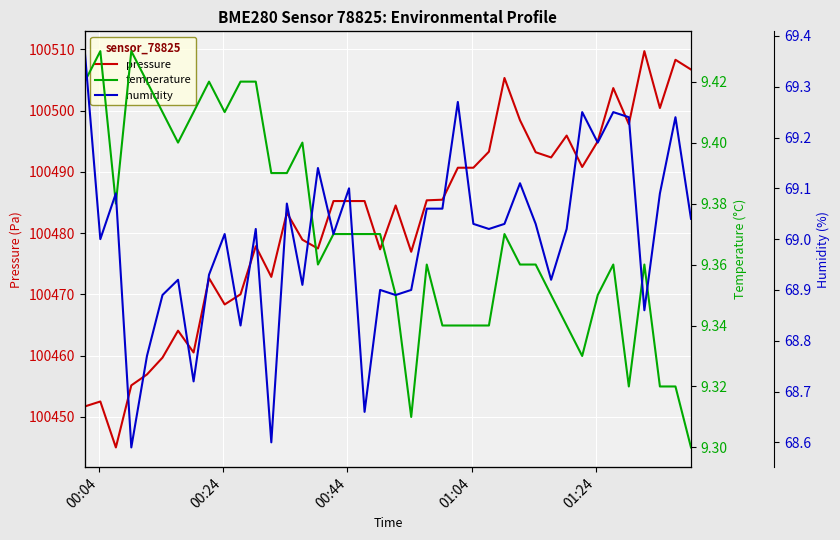

In temperature, how many points are higher than both neighbors (excluding endpoints)?

8